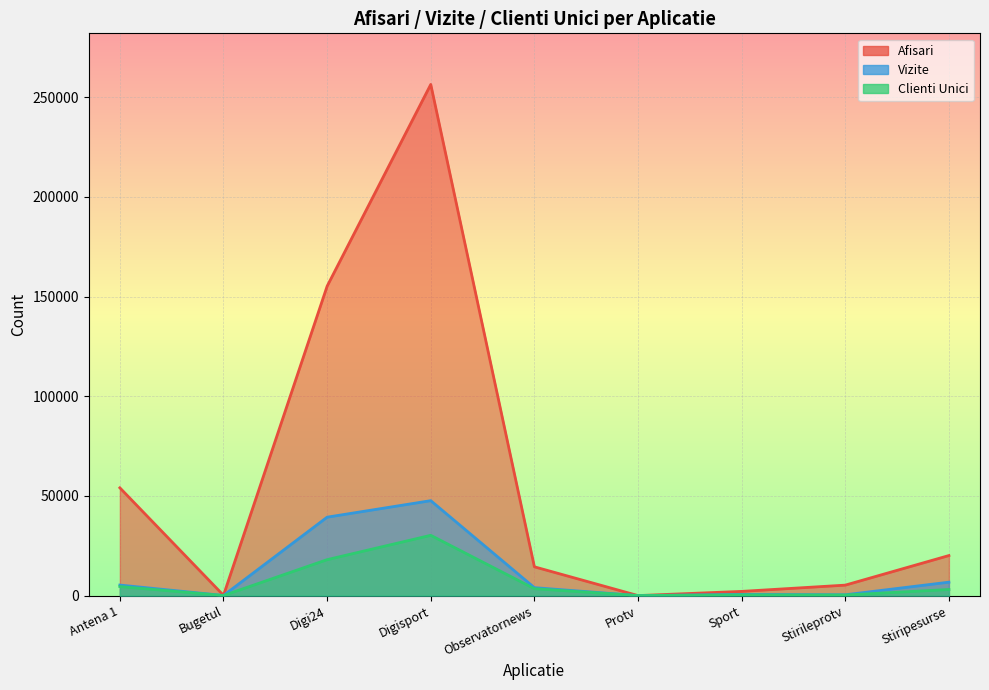

How many values in Clienti Unici are above zero?

8